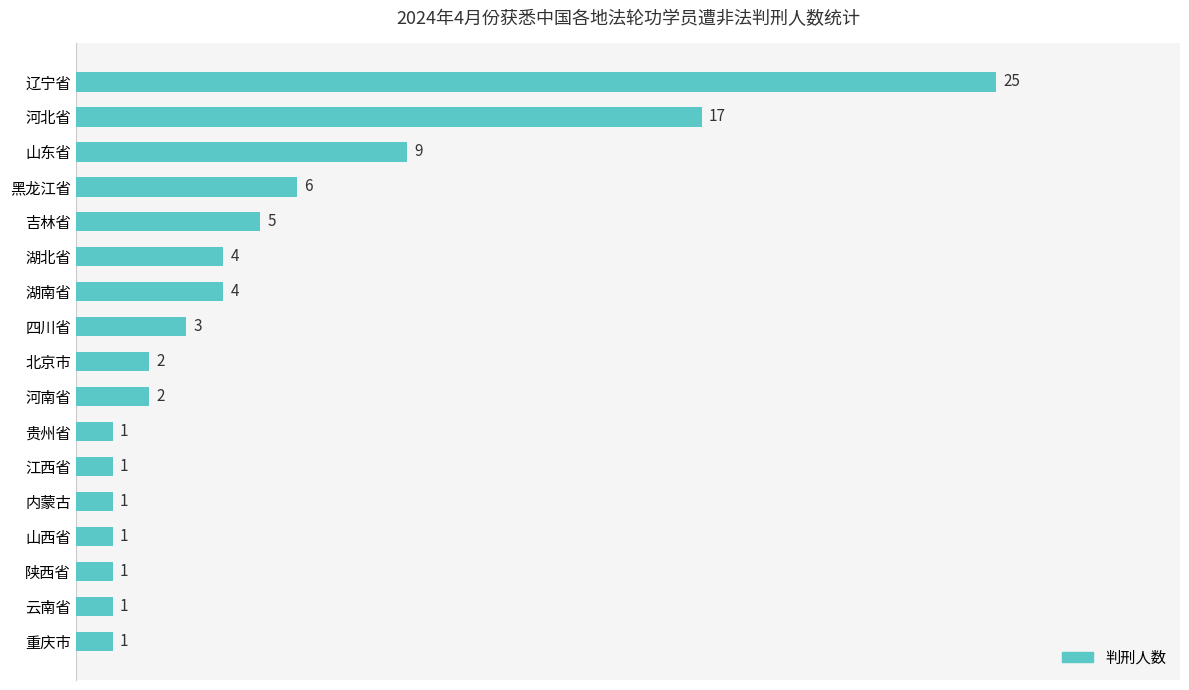

How many bars are there in total?

17